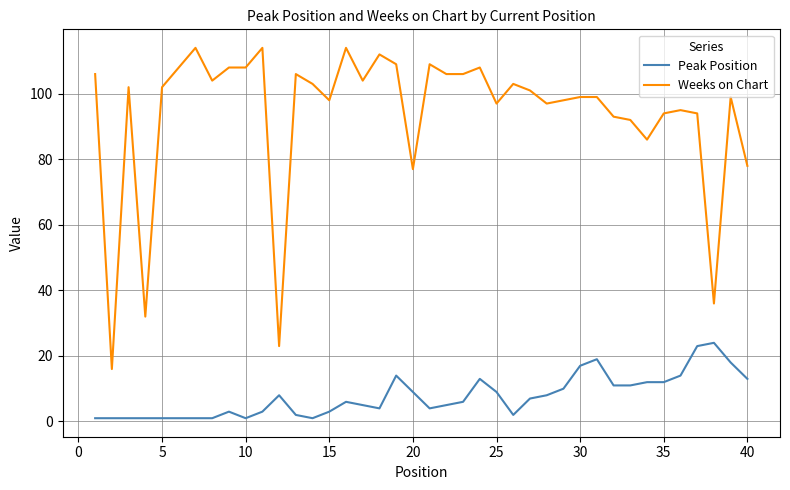

True or false: Weeks on Chart and Peak Position intersect in this chart.

False